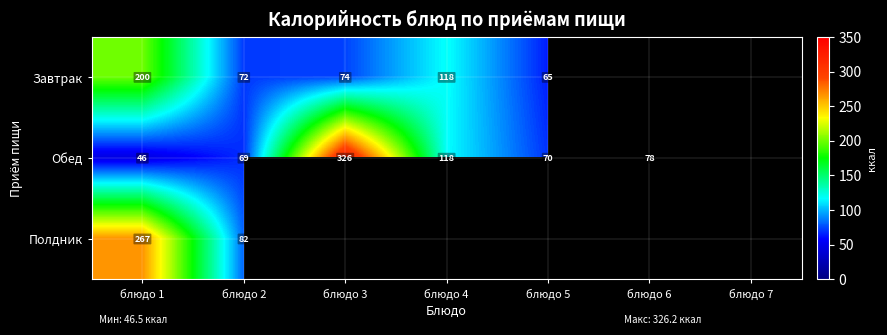

Is the value of Завтрак at блюдо 2 greater than the value of Обед at блюдо 3?

No